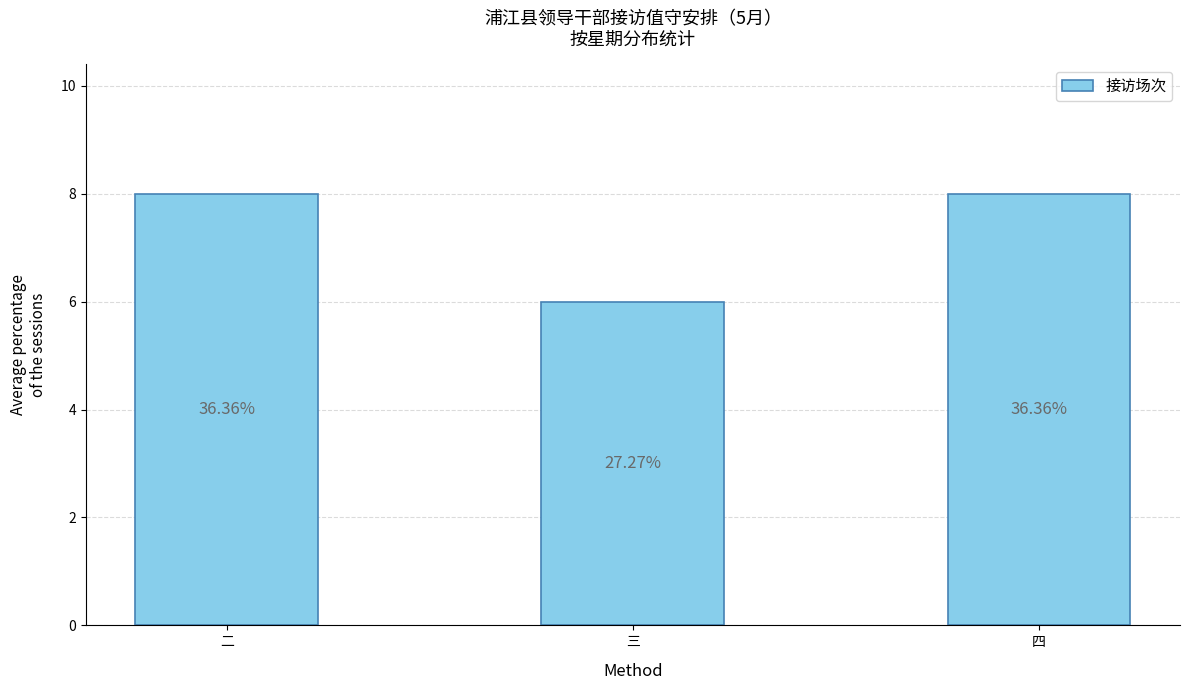

Which label corresponds to the smallest value in the chart?

三